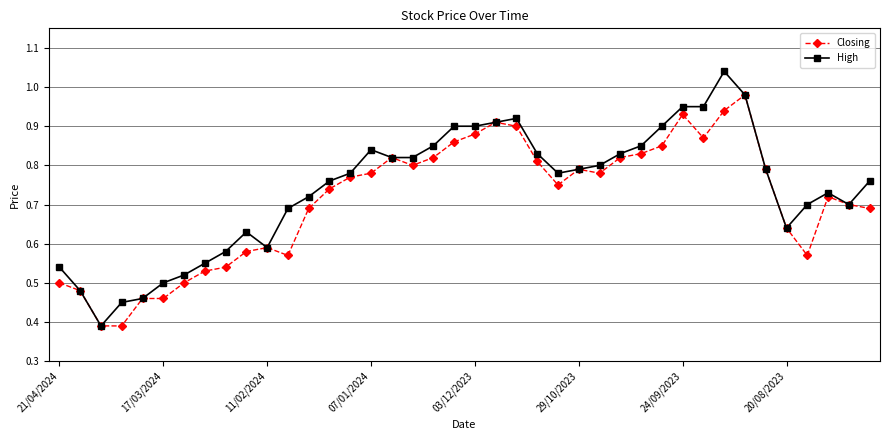

List the series in order of their peak value, highest first.

High, Closing